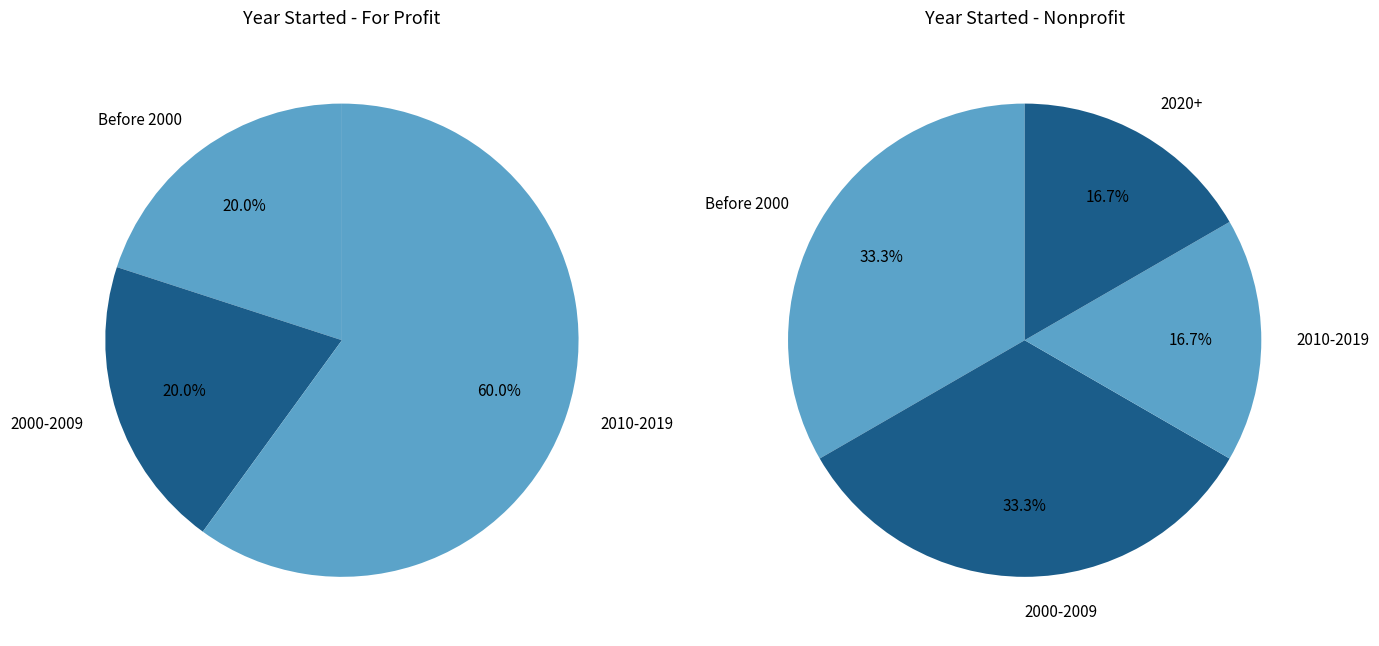

The Air Tutors slice represents 1% of the pie. True or false?

False